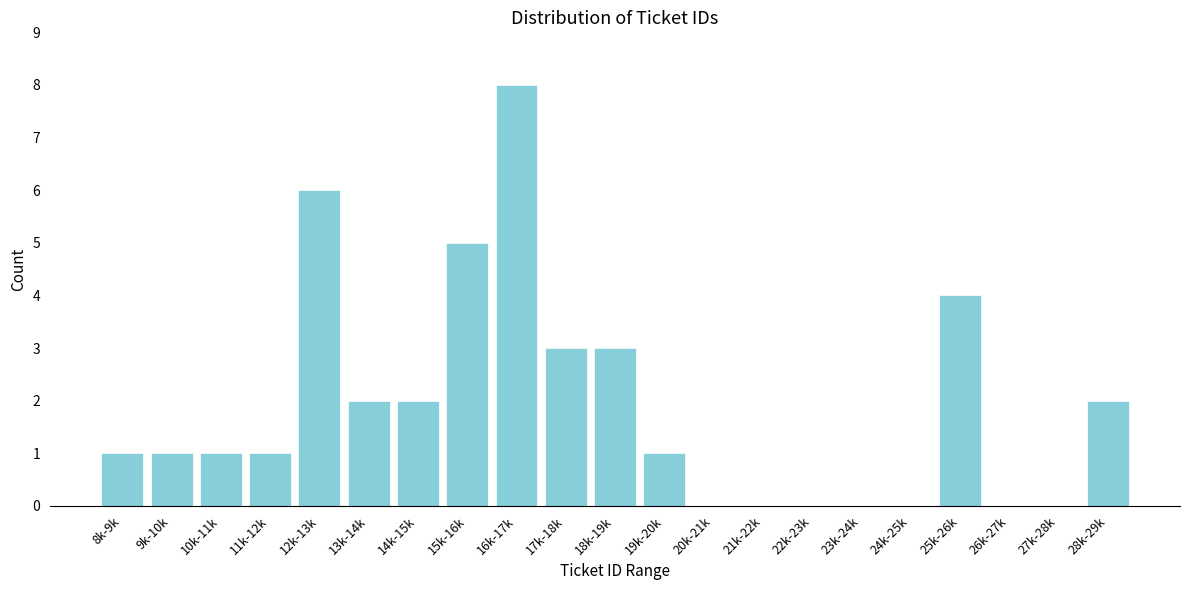

Reading right to left, transcribe all the data shown in this chart.

28k-29k=2	27k-28k=0	26k-27k=0	25k-26k=4	24k-25k=0	23k-24k=0	22k-23k=0	21k-22k=0	20k-21k=0	19k-20k=1	18k-19k=3	17k-18k=3	16k-17k=8	15k-16k=5	14k-15k=2	13k-14k=2	12k-13k=6	11k-12k=1	10k-11k=1	9k-10k=1	8k-9k=1